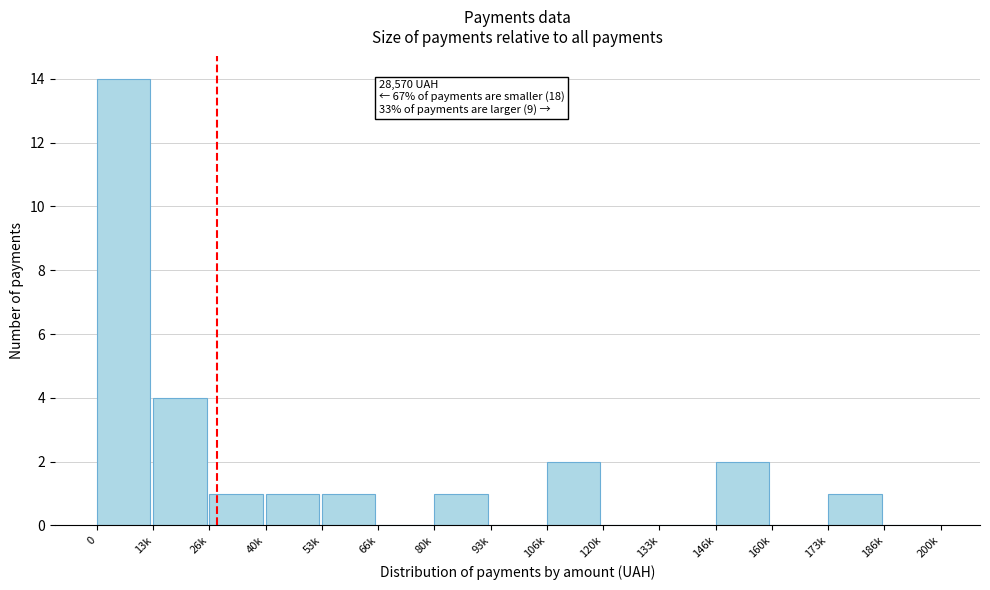

Reading left to right, extract all data points from this chart.

0=14	13k=4	26k=1	40k=1	53k=1	66k=0	80k=1	93k=0	106k=2	120k=0	133k=0	146k=2	160k=0	173k=1	186k=0